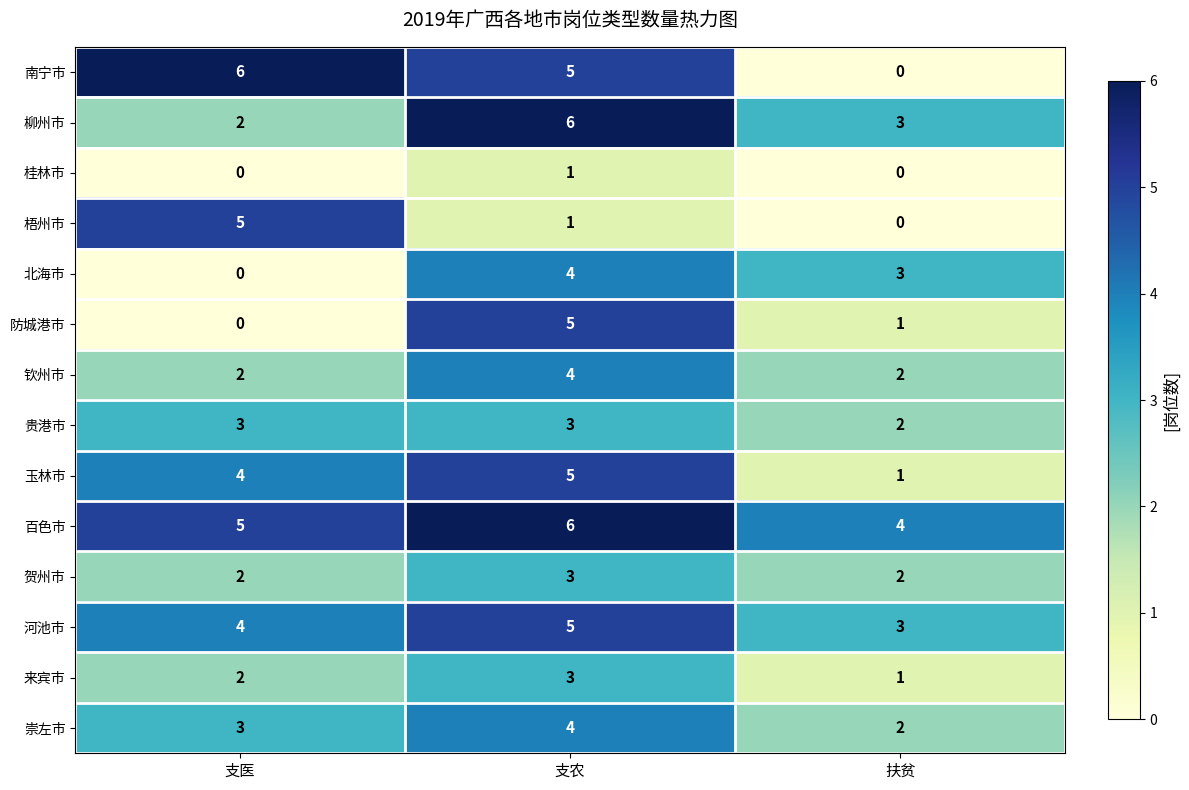

At how many categories does at least one series exceed 1?

3